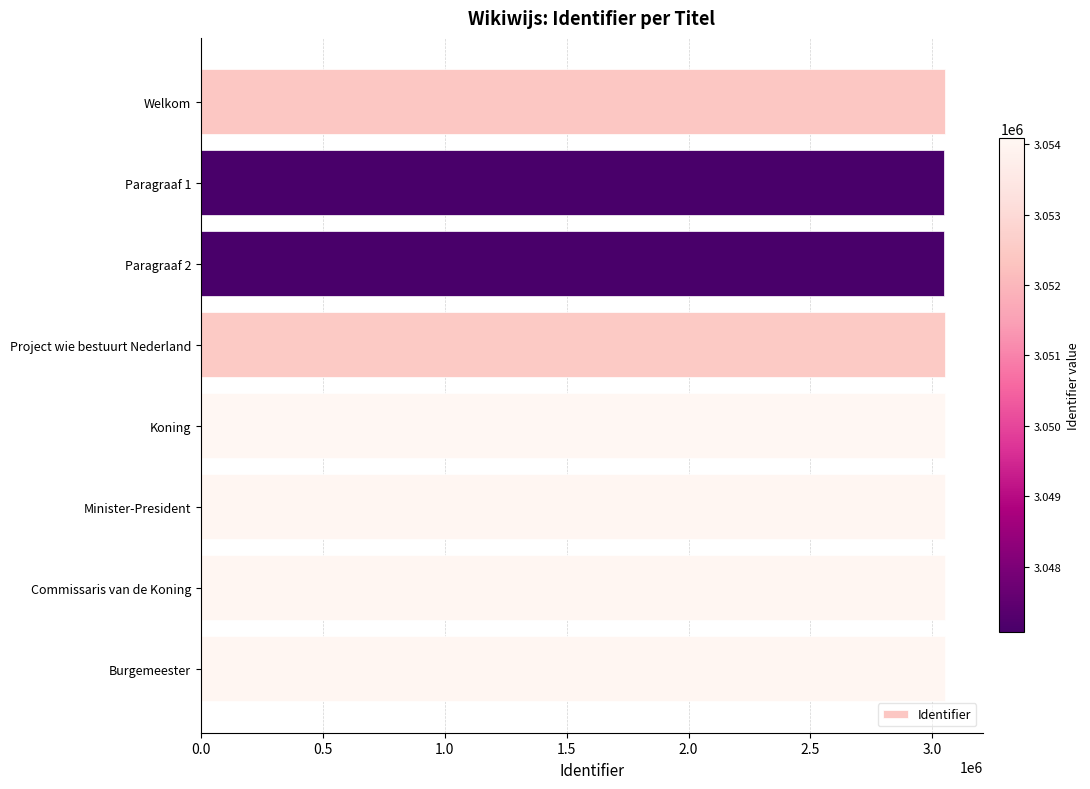

What is the sum of all values?

24415253